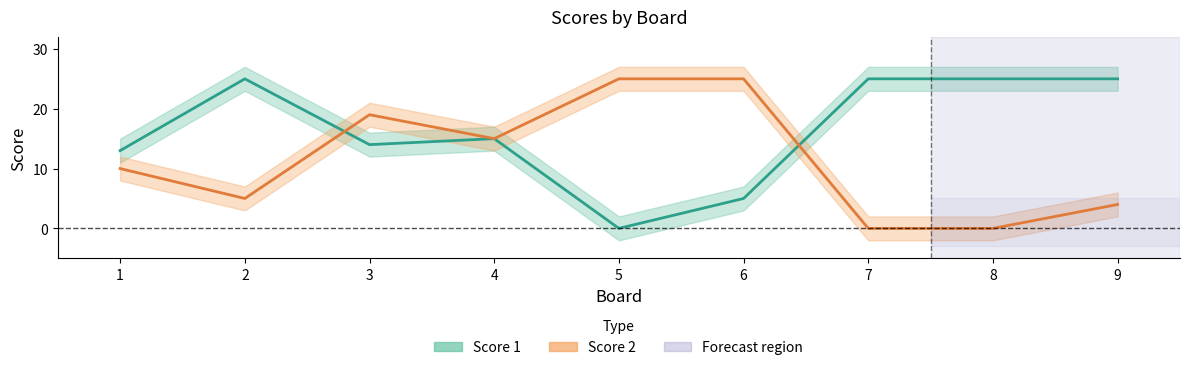

What is the difference between the Score 1 values at 5 and 6?

5